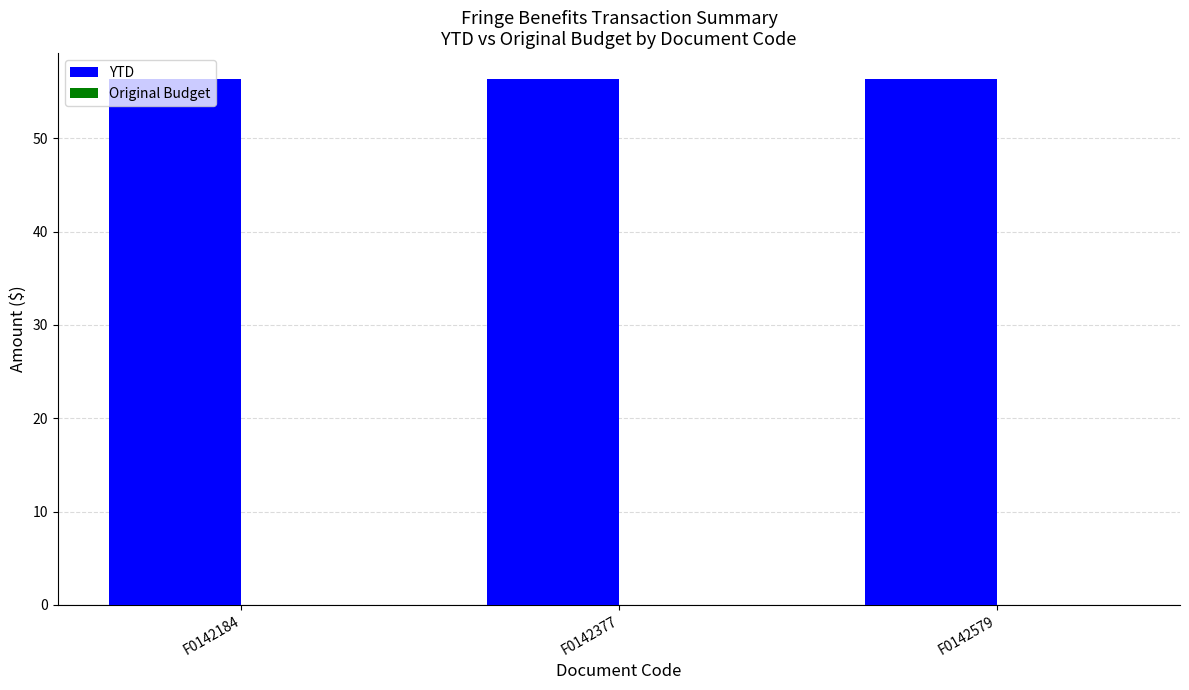

Reading left to right, transcribe all the data shown in this chart.

YTD: F0142184=56.3	F0142377=56.3	F0142579=56.3
Original Budget: F0142184=0.0	F0142377=0.0	F0142579=0.0